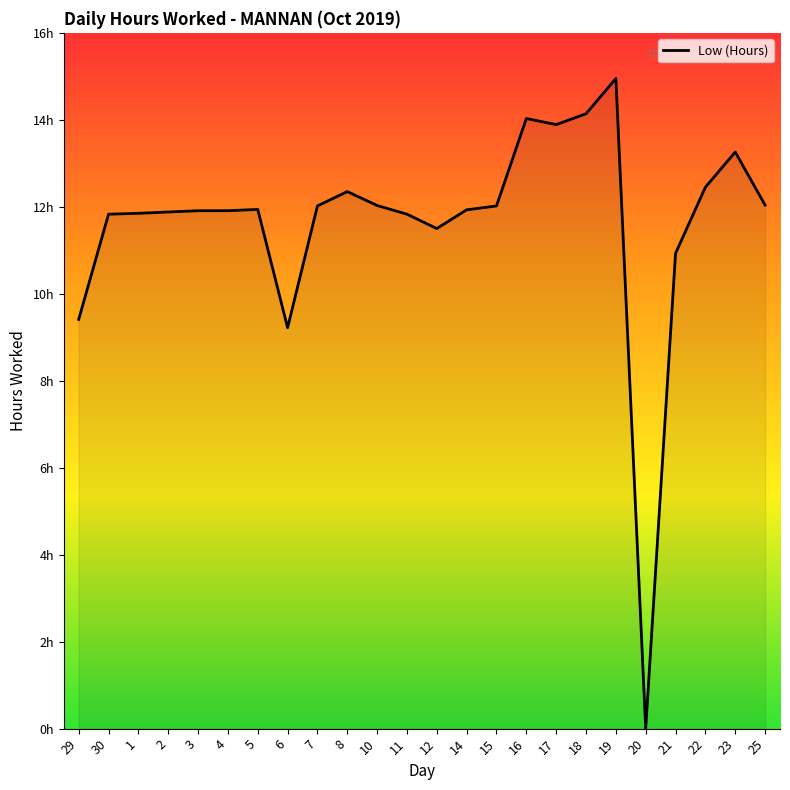

Is this an area chart (filled region under the line)?

Yes